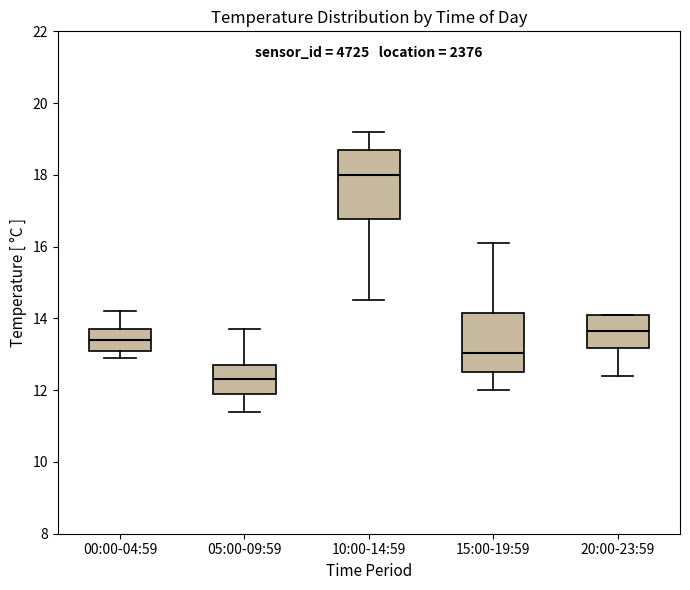

Reading left to right, transcribe this box plot: for each box, give where its median line is, the range the box spans, and where its two whiskers end, as read against the y-axis. The values are not printed on the chart, so give them approximately, as read against the axis.

00:00-04:59: median 13.4, box 13.2 to 13.8, whiskers 13.0 to 14.2
05:00-09:59: median 12.4, box 12.0 to 12.8, whiskers 11.4 to 13.8
10:00-14:59: median 18.0, box 16.8 to 18.8, whiskers 14.6 to 19.2
15:00-19:59: median 13.0, box 12.6 to 14.2, whiskers 12.0 to 16.2
20:00-23:59: median 13.6, box 13.2 to 14.2, whiskers 12.4 to 14.2